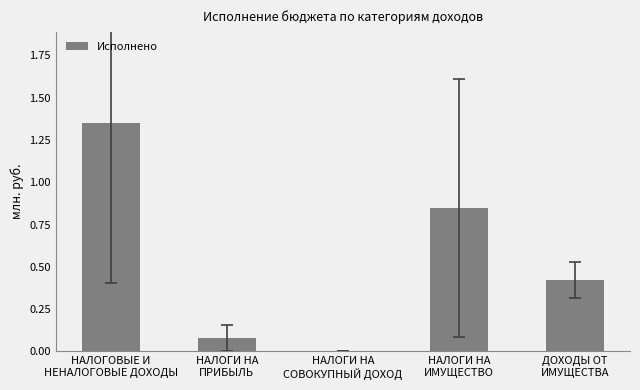

What is the change in value from НАЛОГОВЫЕ И
НЕНАЛОГОВЫЕ ДОХОДЫ to НАЛОГИ НА
СОВОКУПНЫЙ ДОХОД?

-1.3